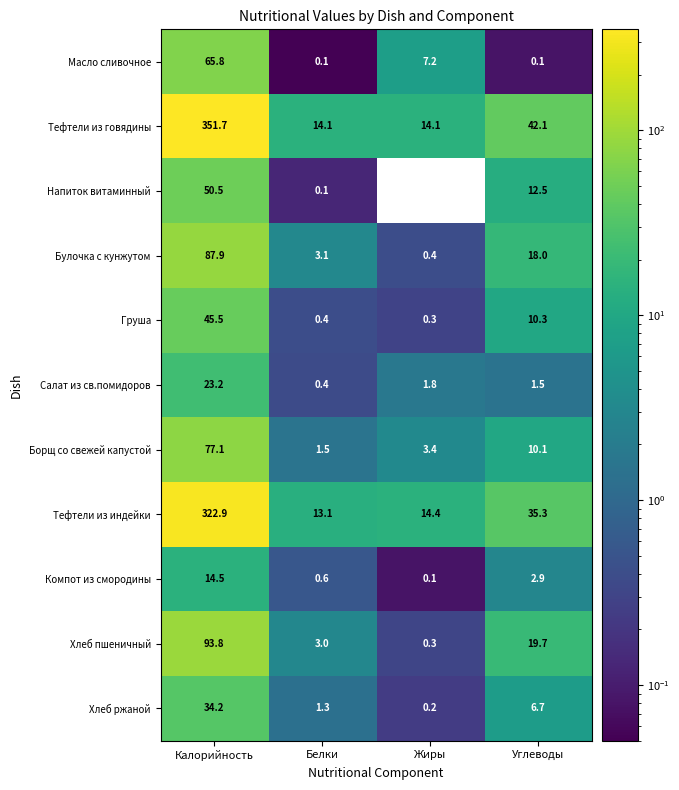

Where does the Салат из св.помидоров series first go above 1?

Калорийность